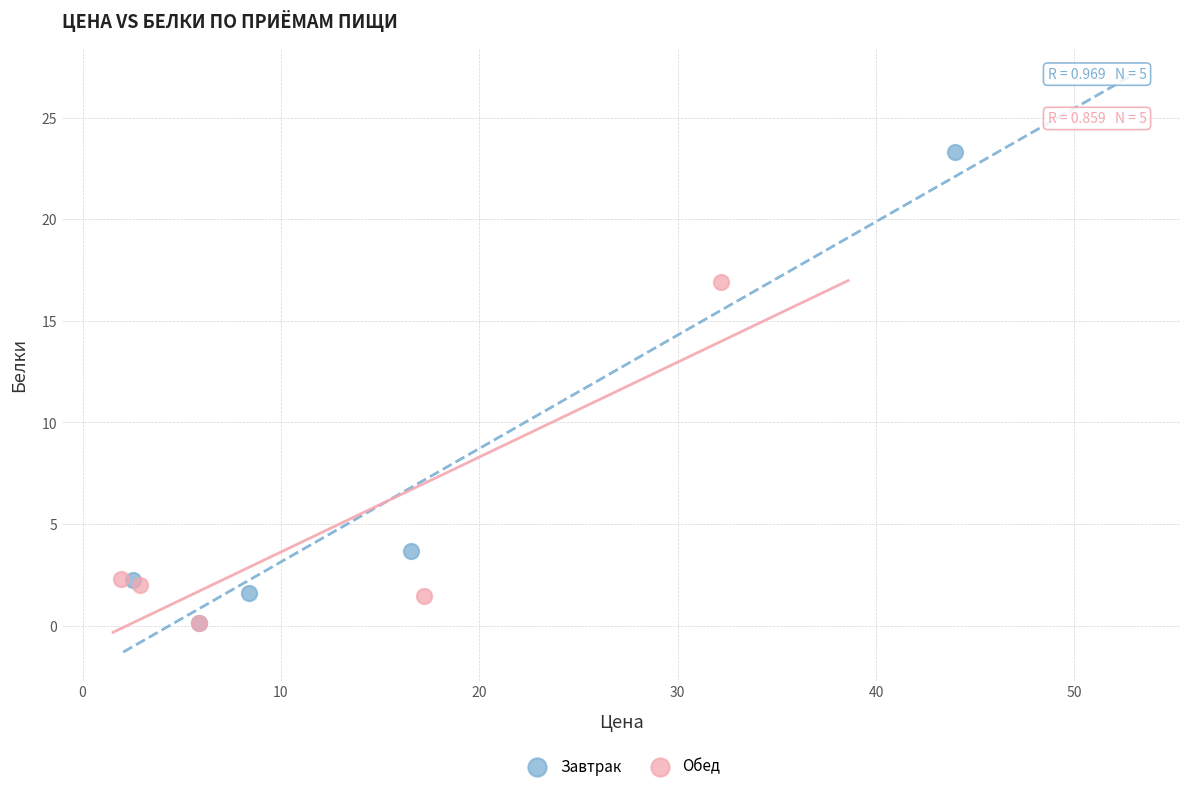

Which series has the largest Y range (max minus min)?

Завтрак